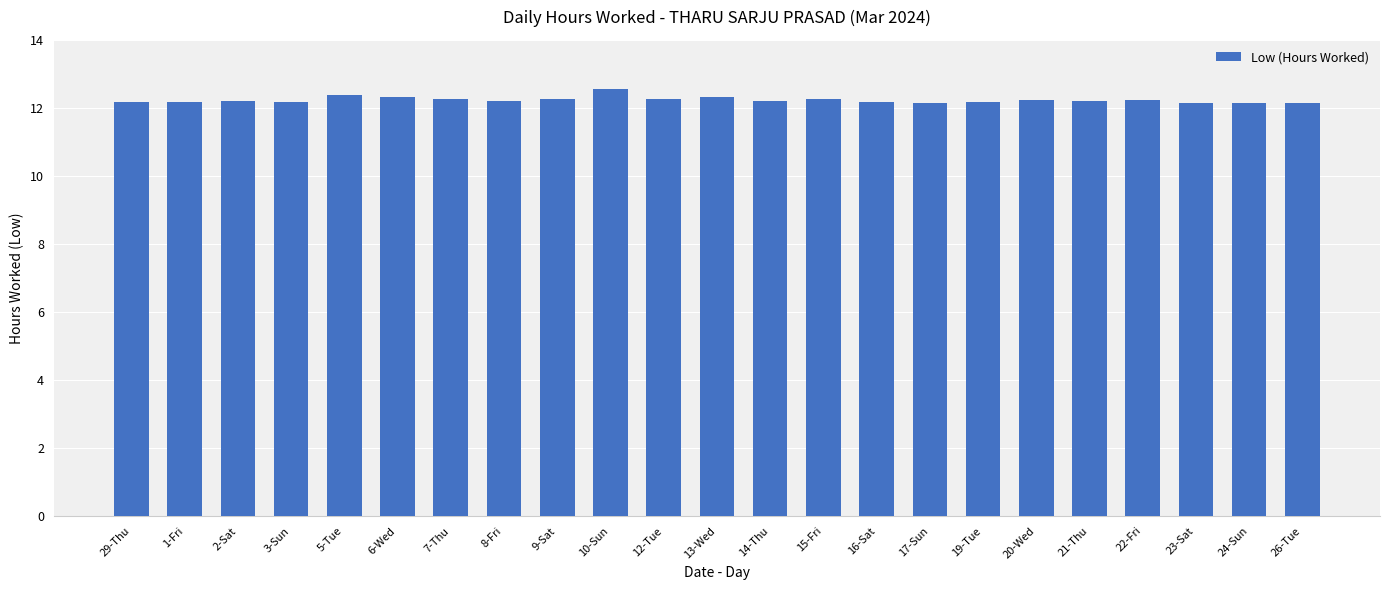

What is the label of the 21st bar from the right?

2-Sat